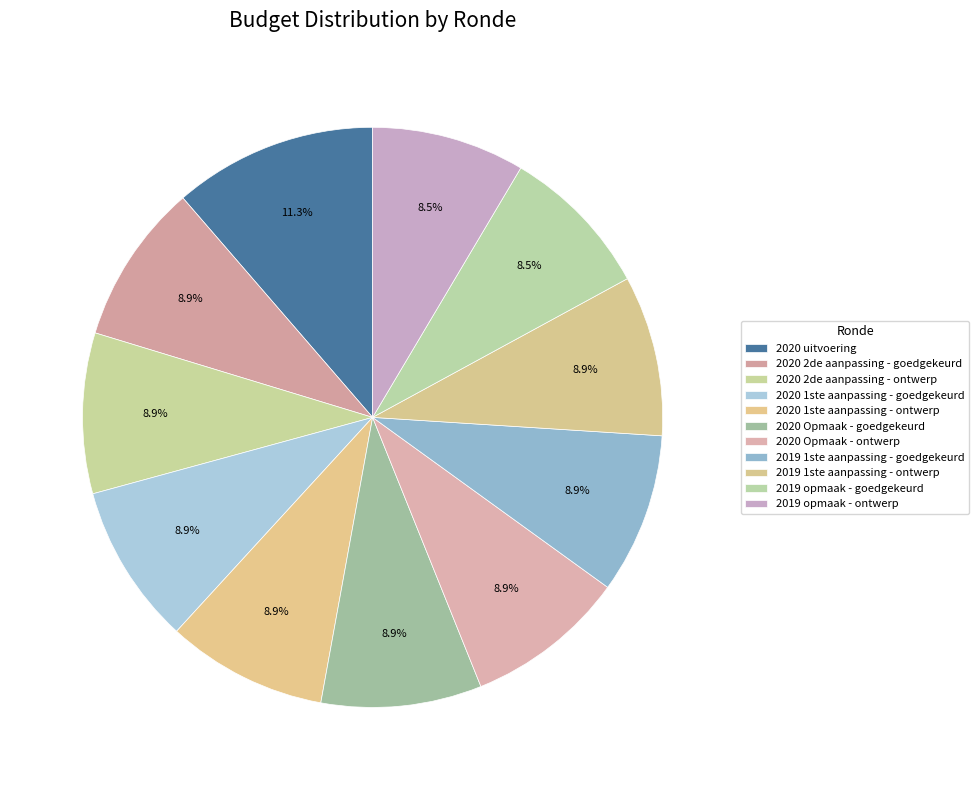

Count the number of slices in the pie.

11